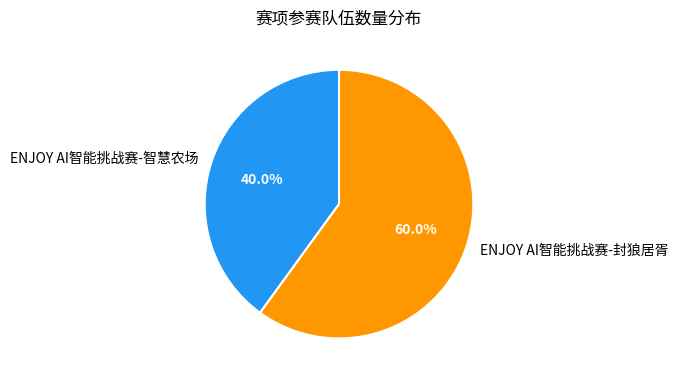

Which slice is the largest?

ENJOY AI智能挑战赛-封狼居胥